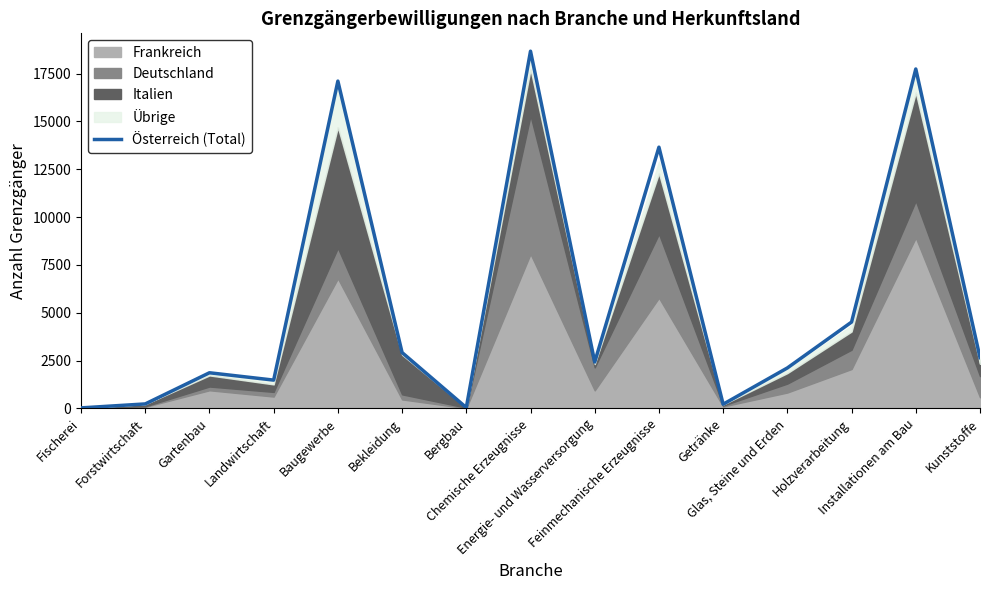

At which label is the value closest to 9351?

Feinmechanische Erzeugnisse